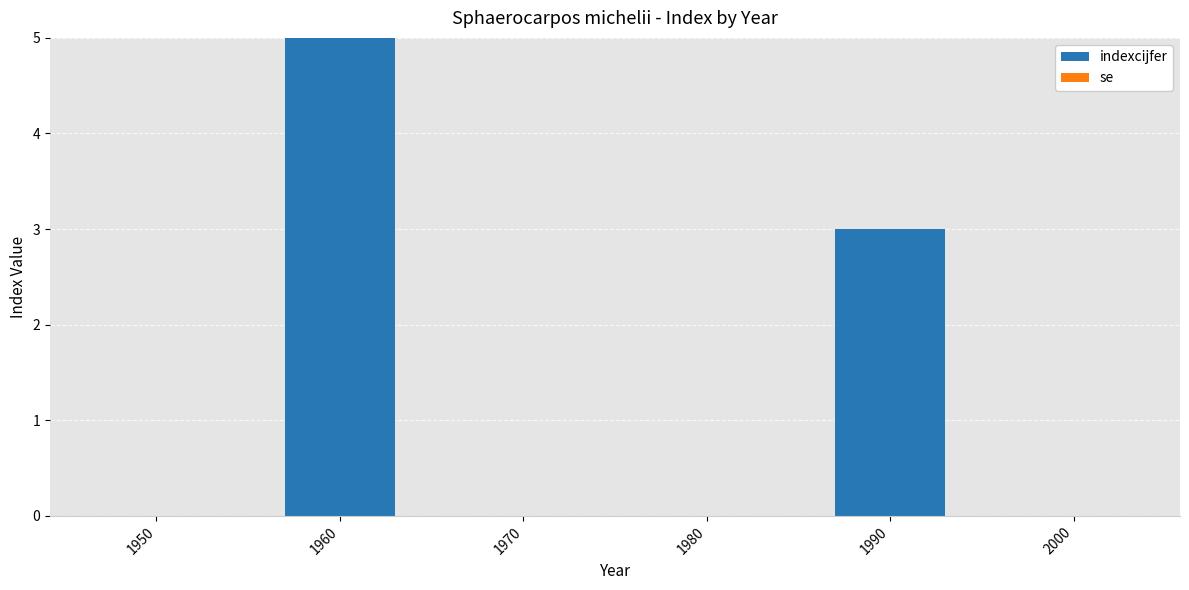

Are the bars horizontal?

No